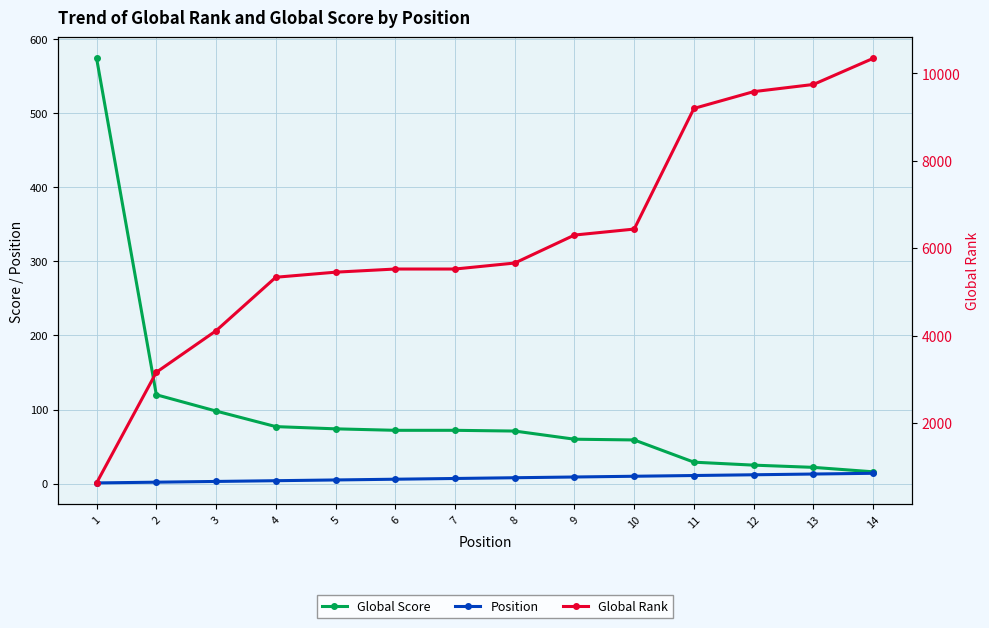

Does the chart display data point markers on the line(s)?

Yes